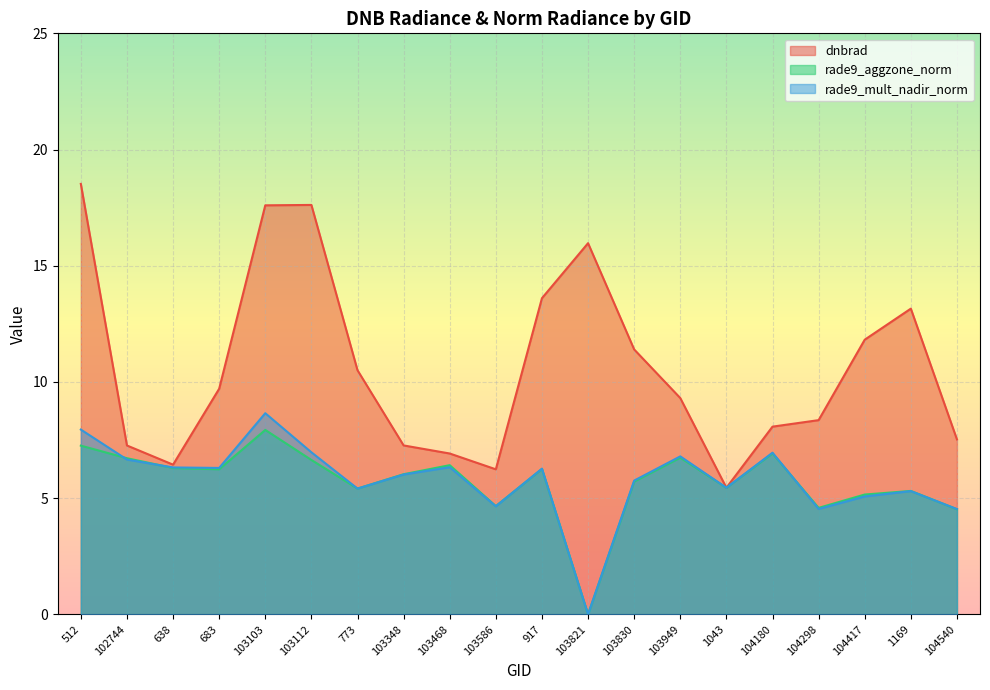

In dnbrad, how many points are higher than both neighbors (excluding endpoints)?

3